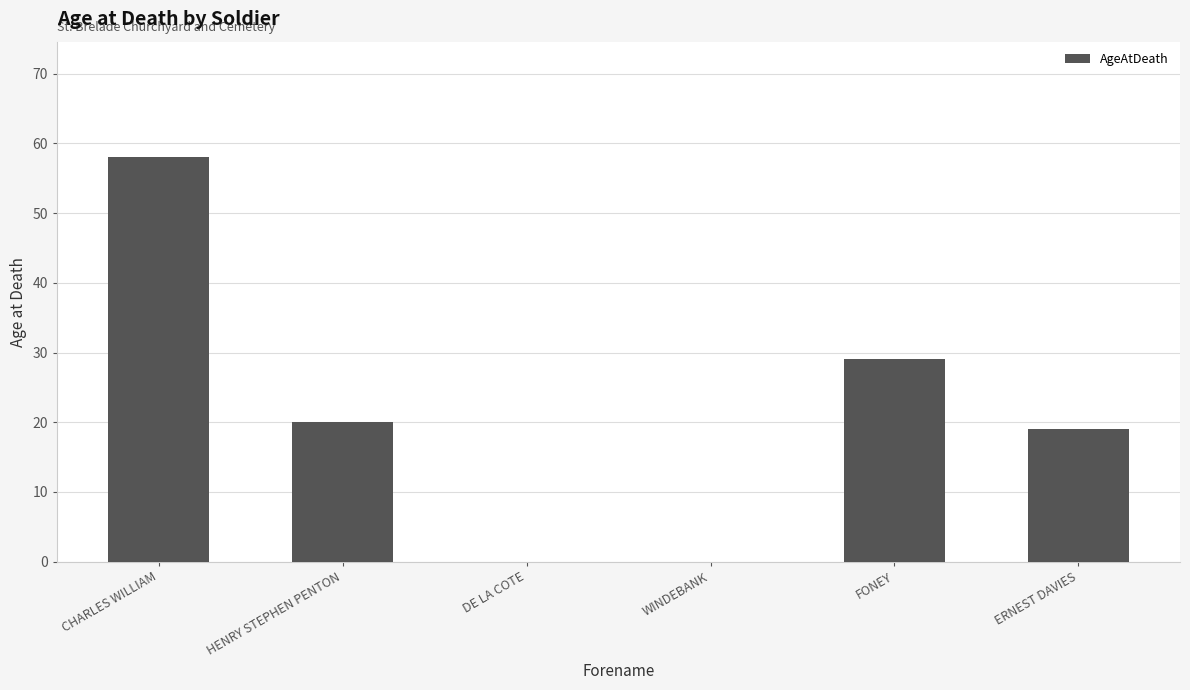

What is the change in value from HENRY STEPHEN PENTON to FONEY?

+9